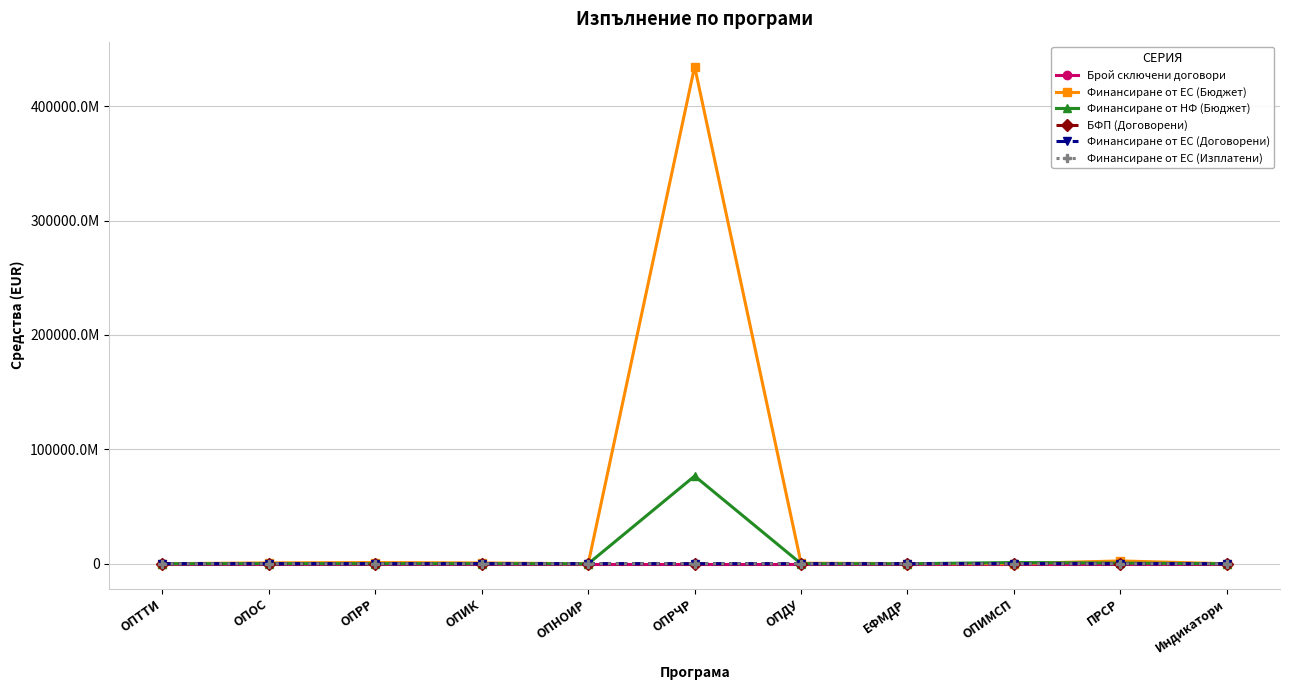

What position from the left is Индикатори?

11